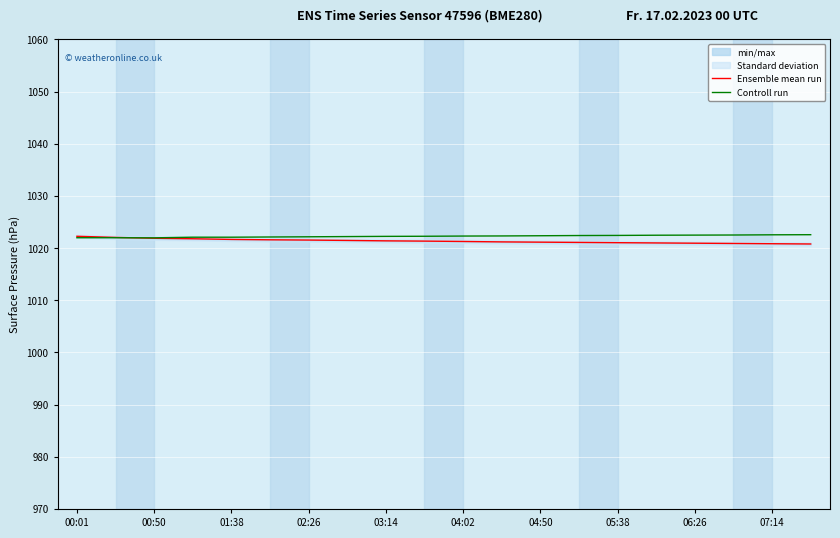

What is the value of the Ensemble mean run point at the 13th from the left?

1021.1